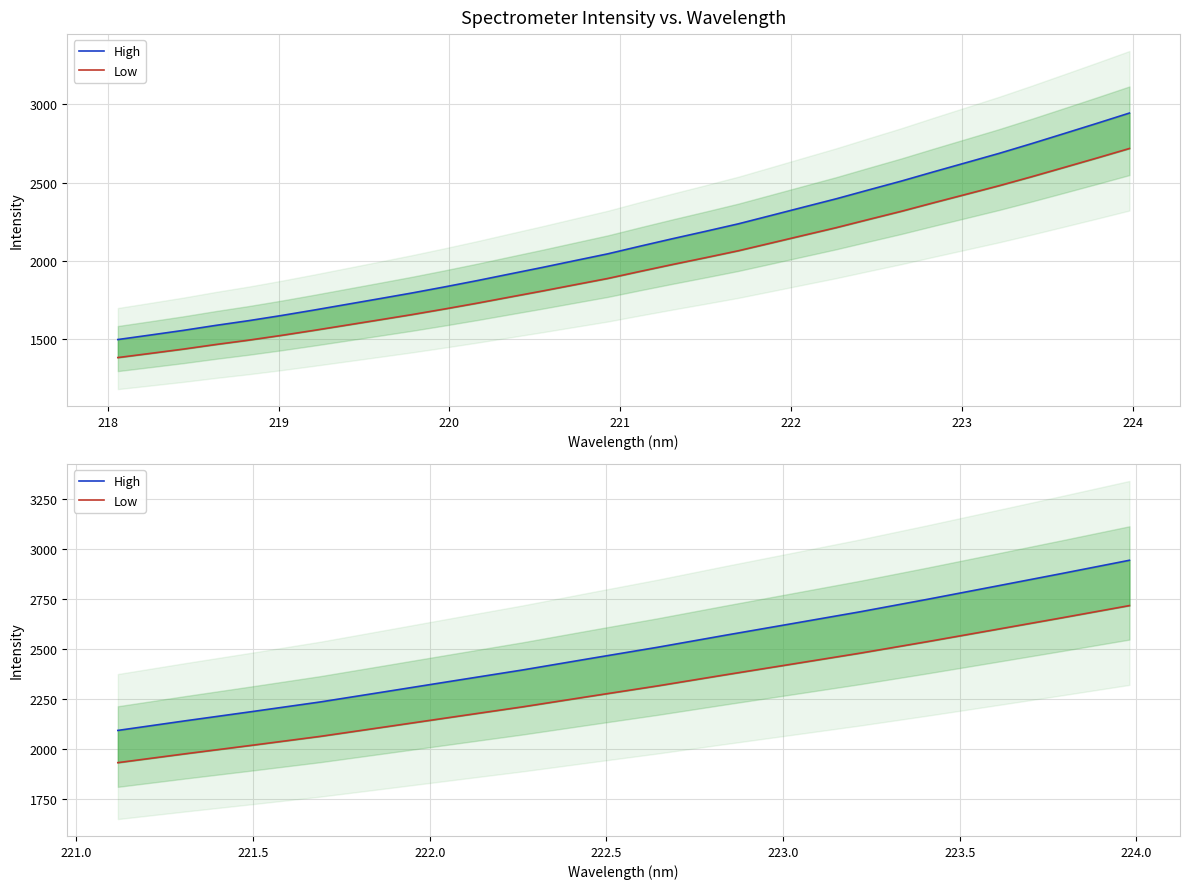

List the series in order of their peak value, highest first.

High, Low